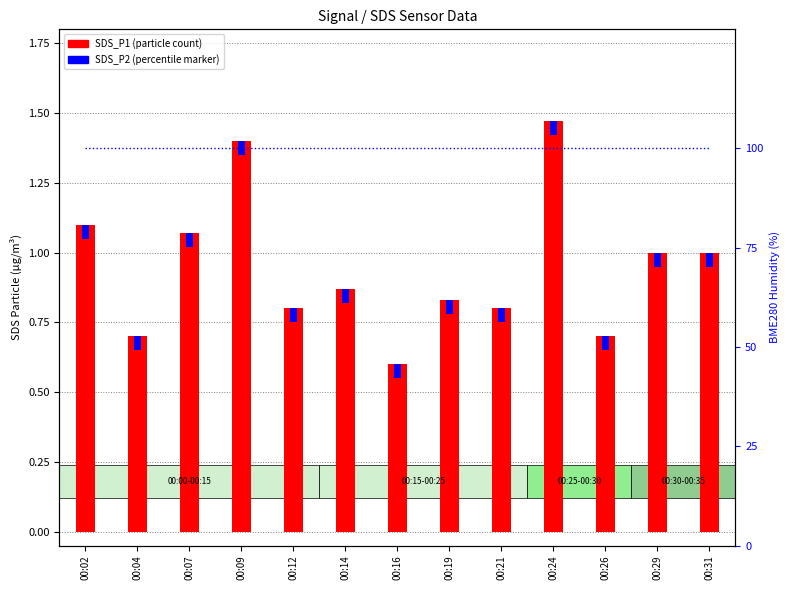

Which series has the largest total across all categories?

BME280_humidity